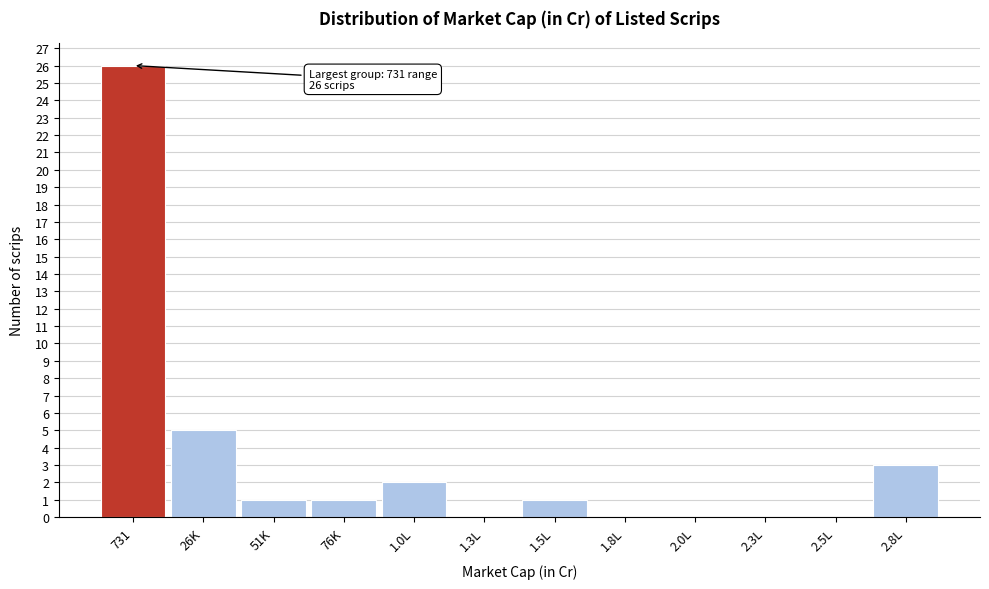

Reading left to right, what are all the values shown in this chart?

731=26	26K=5	51K=1	76K=1	1.0L=2	1.3L=0	1.5L=1	1.8L=0	2.0L=0	2.3L=0	2.5L=0	2.8L=3